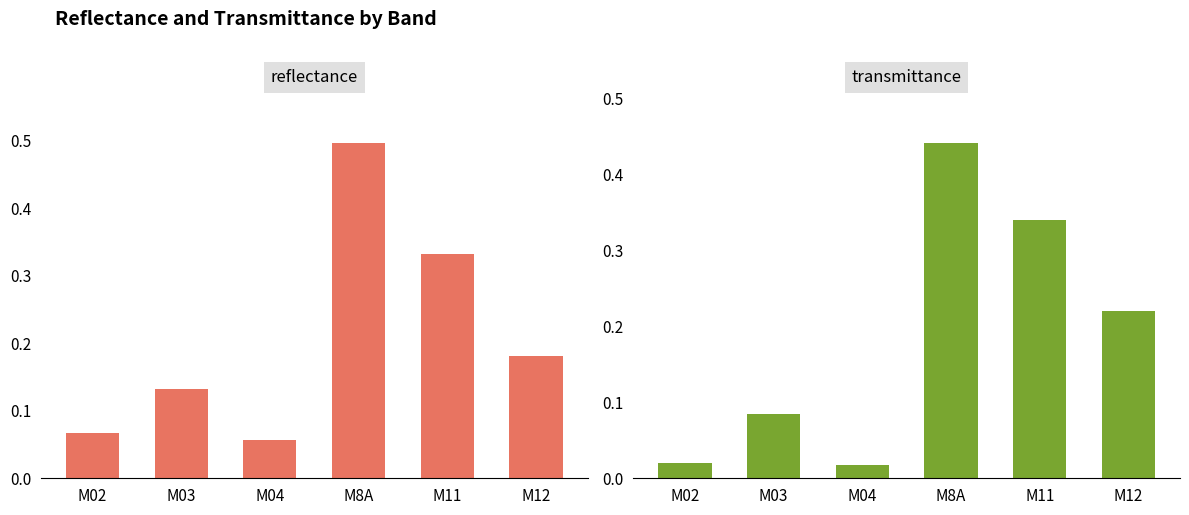

Which series changed the most between M11 and M12?

reflectance